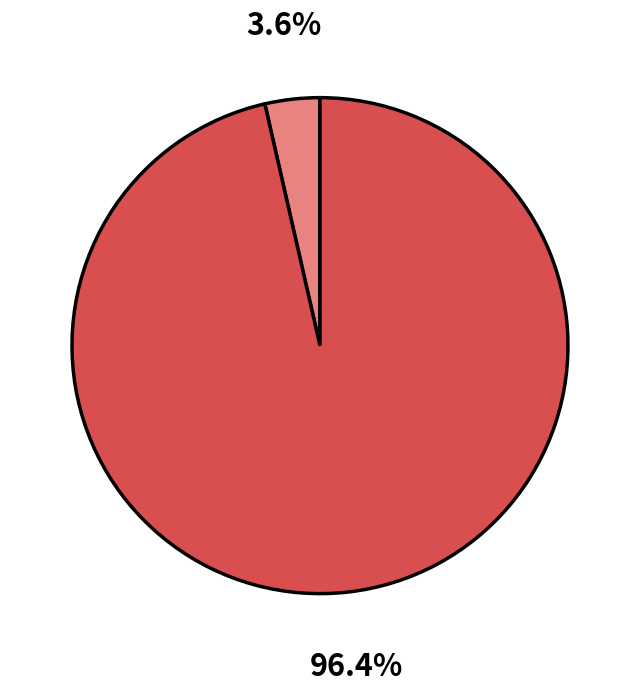

How many segments does this pie chart have?

2